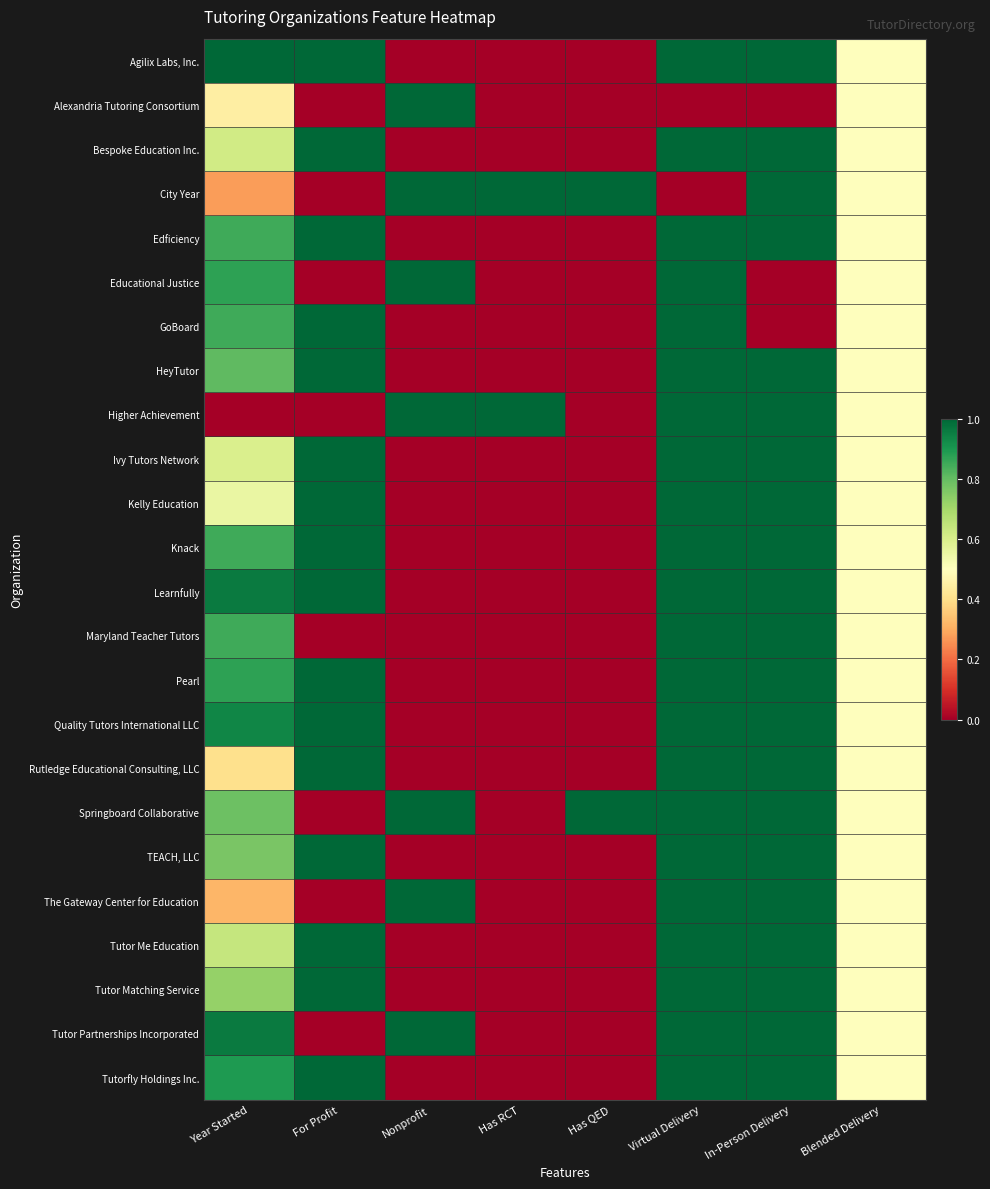

How many data points does each series have?

8